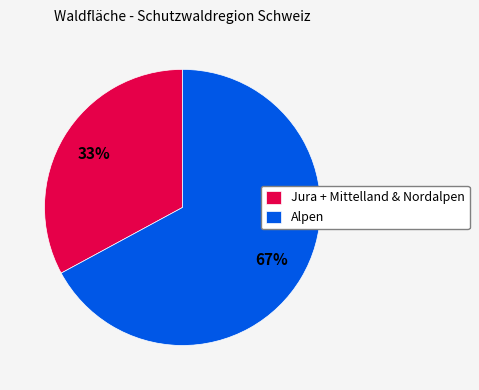

Is there any slice that represents more than half of the pie?

Yes